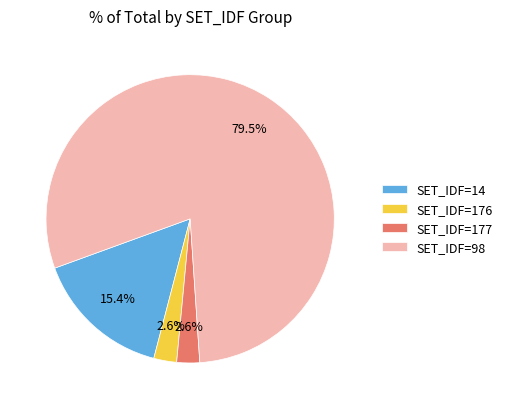

Does any single category account for the majority?

Yes